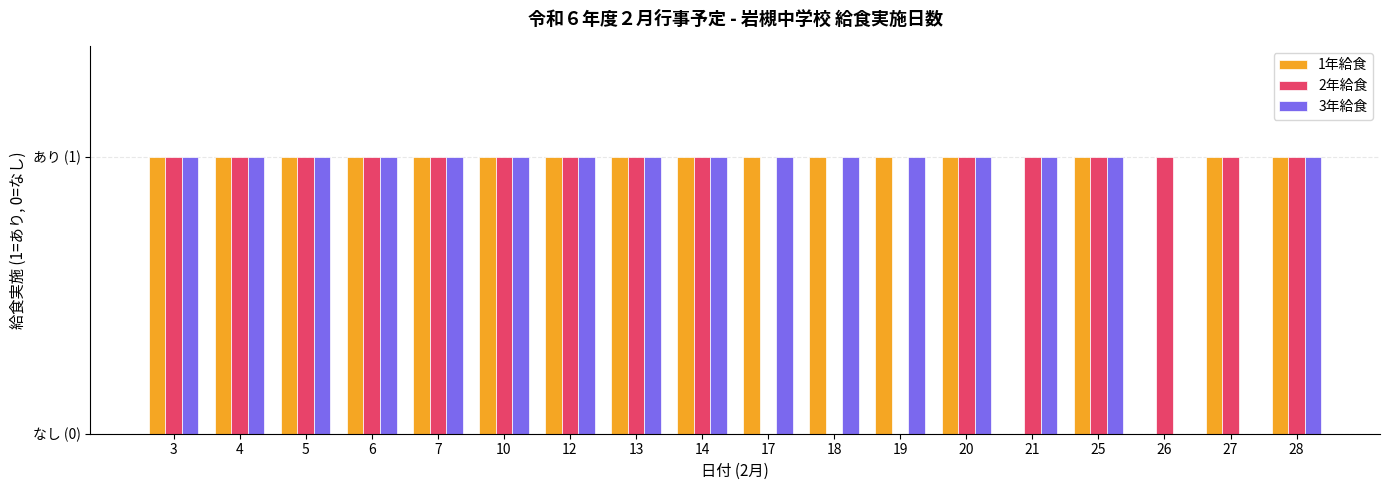

What is the maximum value shown in the chart?

1